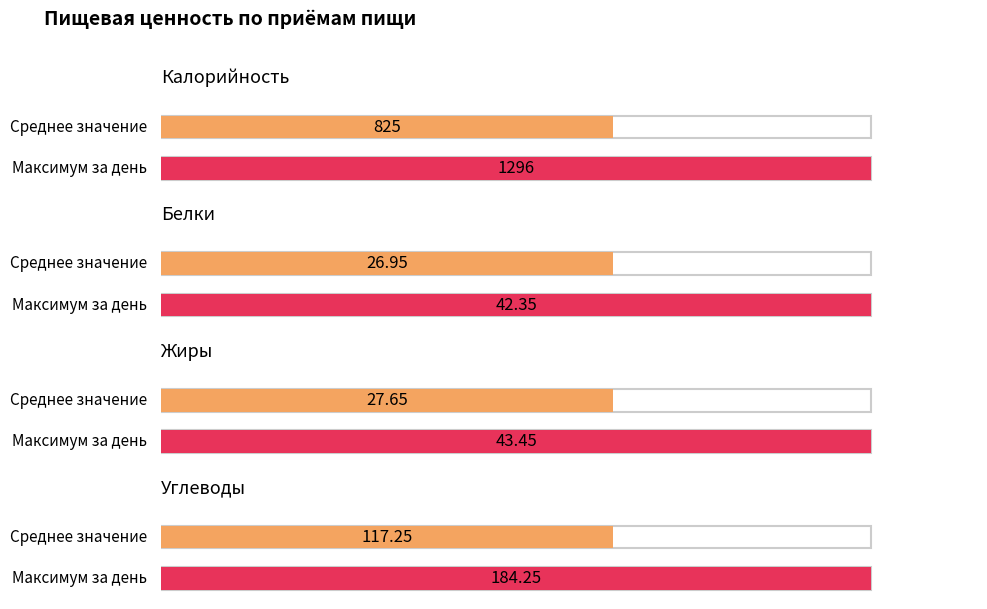

Are the bars grouped side by side (vs. stacked)?

Yes